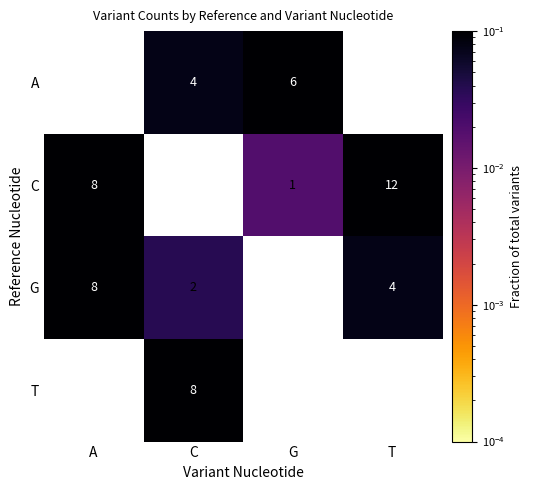

Between C and T, which is larger?

T